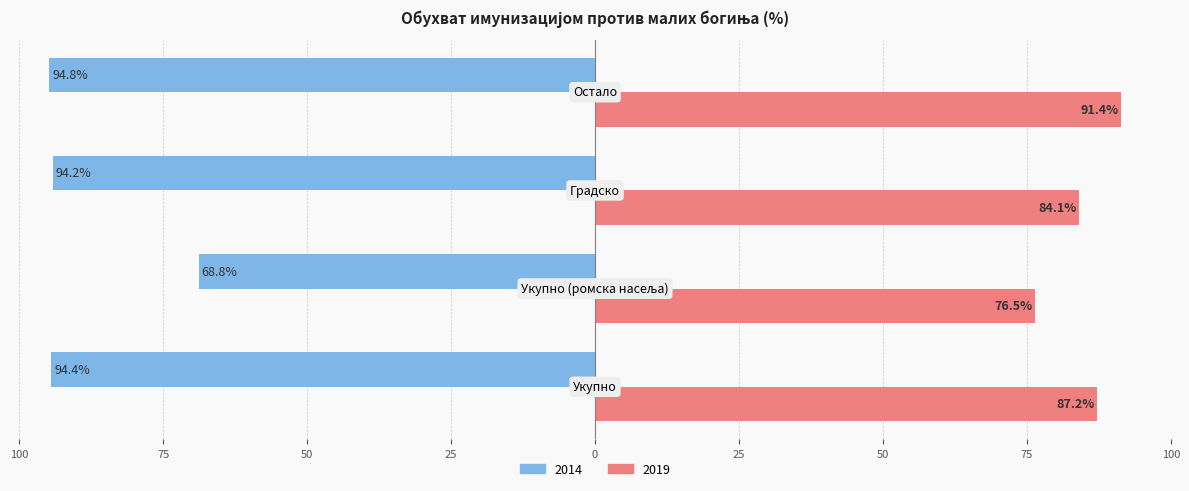

What are all the series names shown in the legend?

2014, 2019